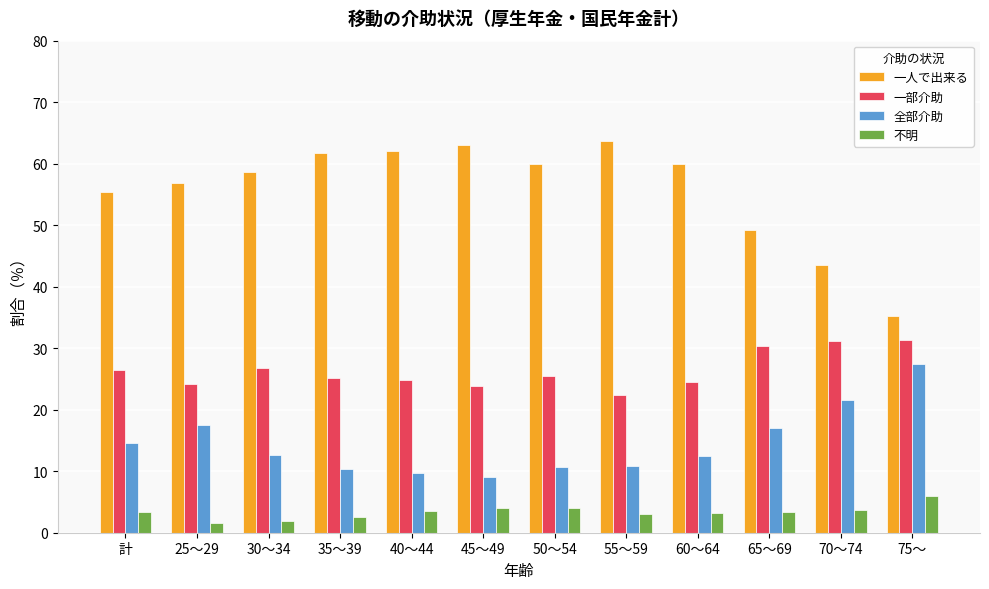

Which series has the largest range (max minus min)?

一人で出来る